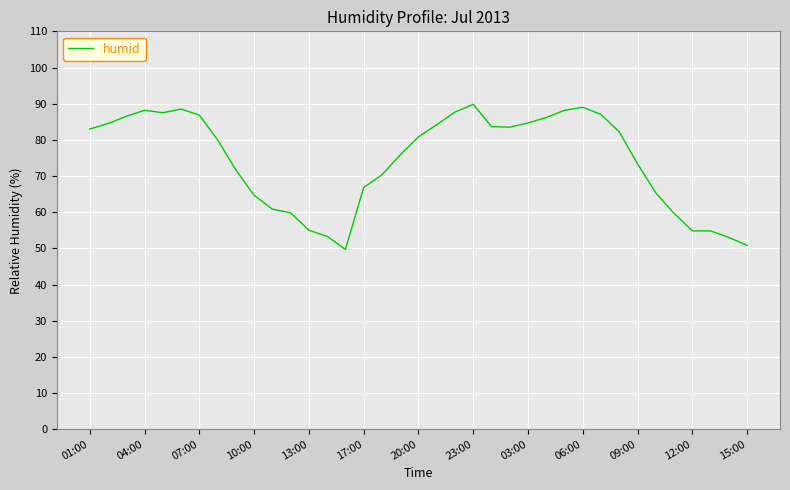

What is the minimum value shown in the chart?

49.7